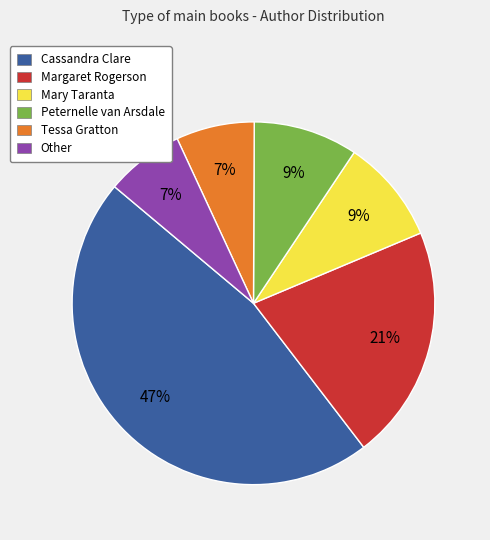

To the nearest percent, what is the combined percentage of Mary Taranta and Tessa Gratton?

16%